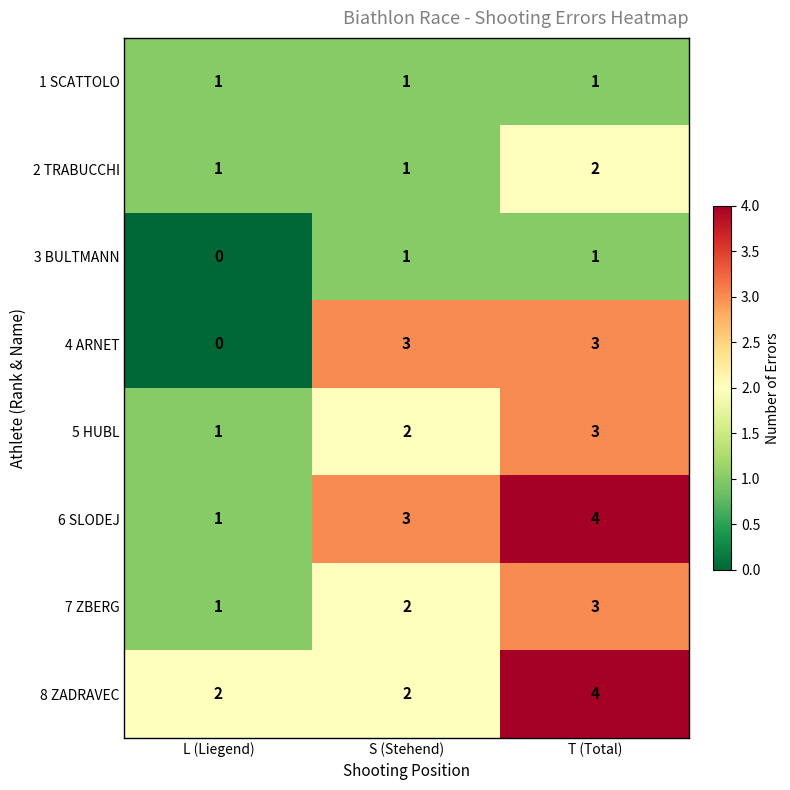

How many categories are shown in the chart?

3